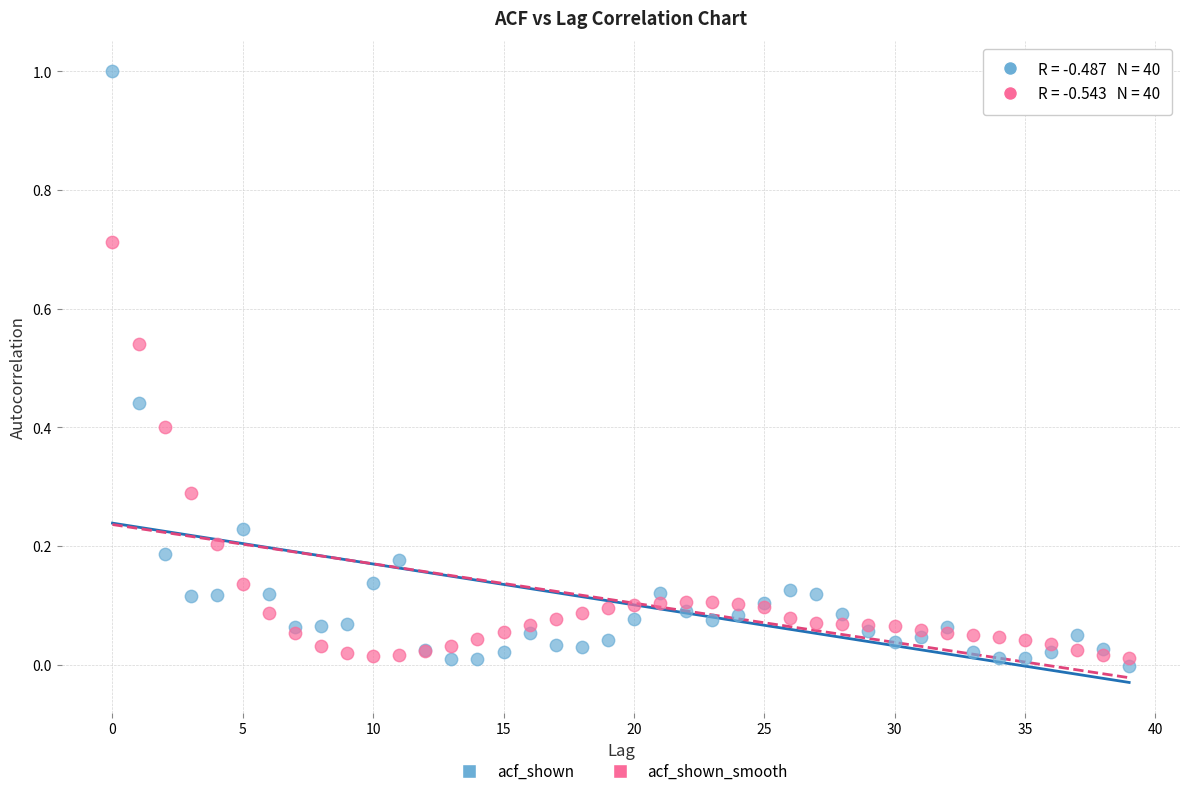

Which series reaches the maximum Y coordinate?

acf_shown